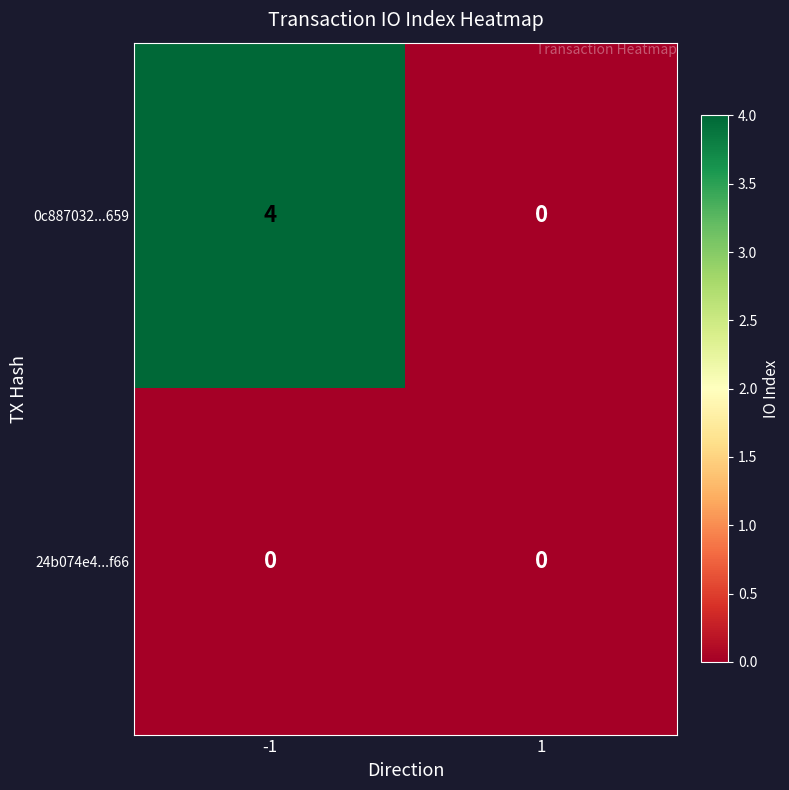

What is the sum of all 0c887032...659 values?

4